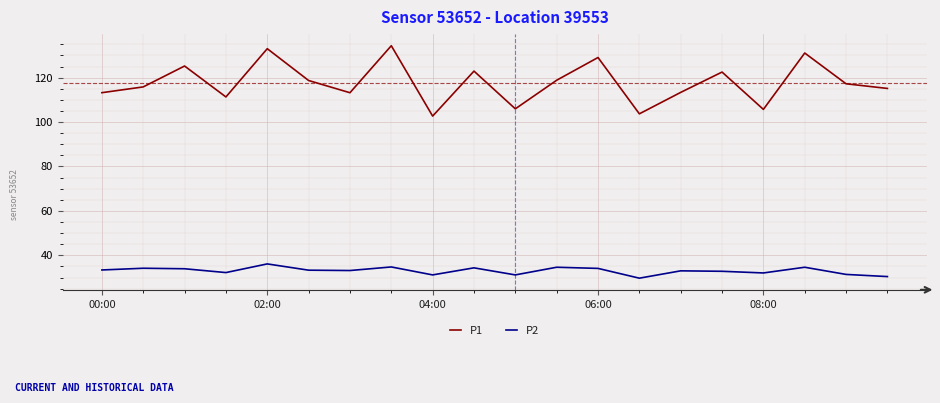

Count the number of data series in this chart.

2